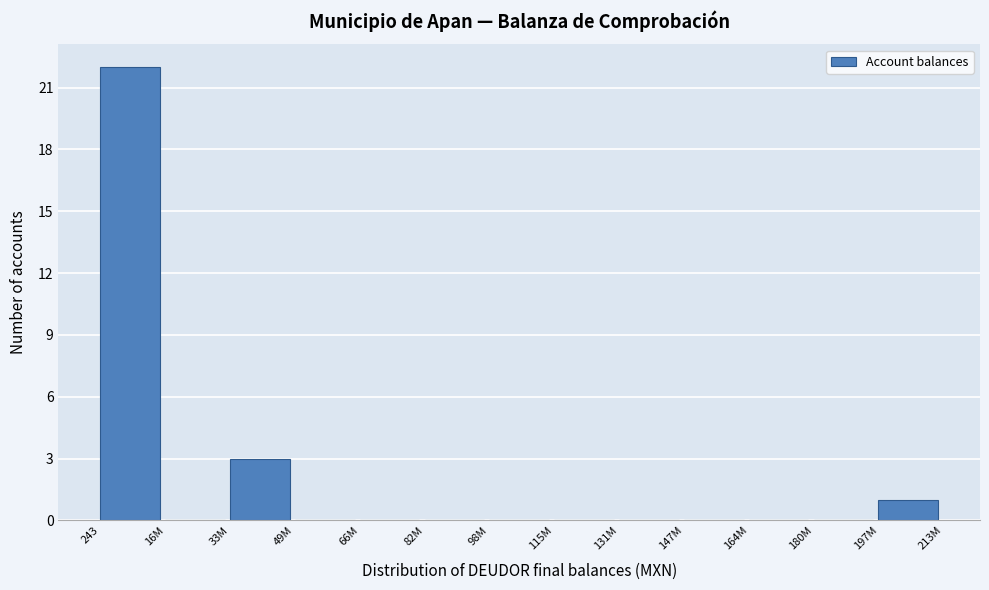

Reading left to right, what are all the values shown in this chart?

243=22	16M=0	33M=3	49M=0	66M=0	82M=0	98M=0	115M=0	131M=0	147M=0	164M=0	180M=0	197M=1